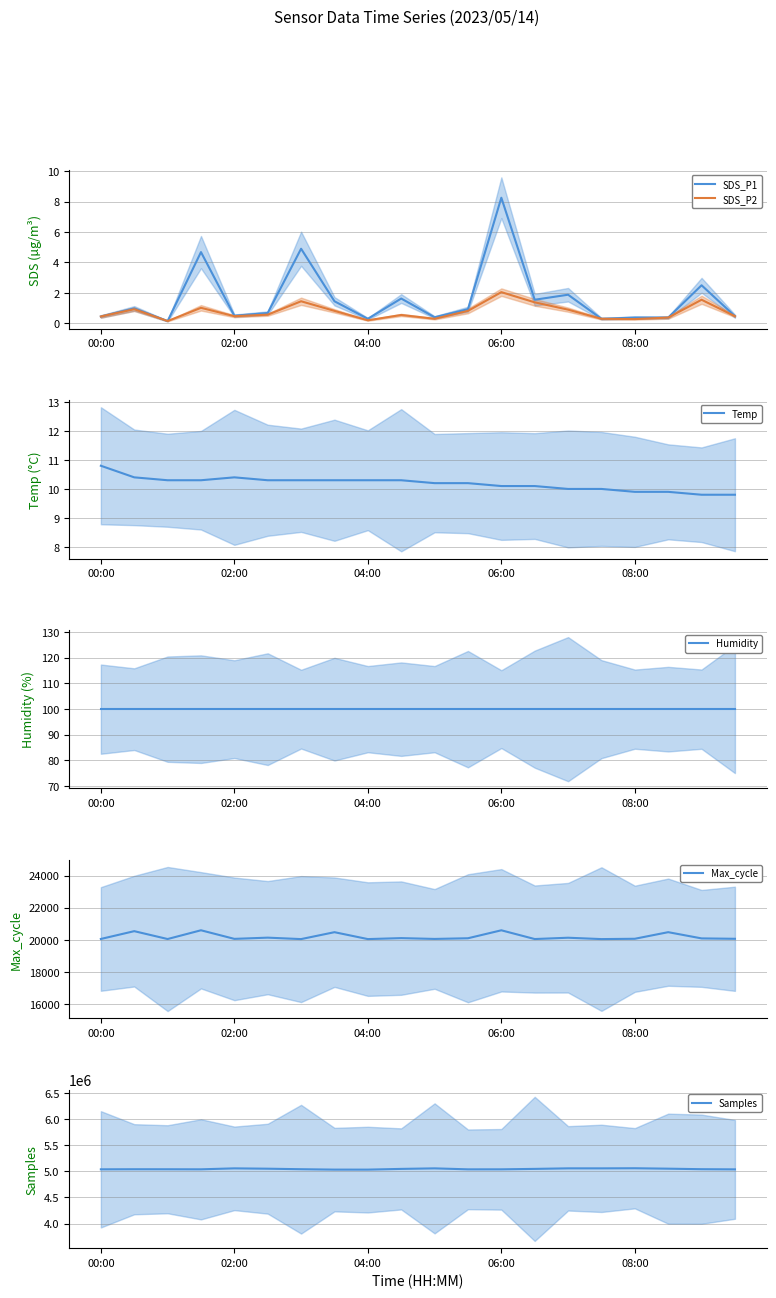

At which label is Samples closest to 5043597?

9